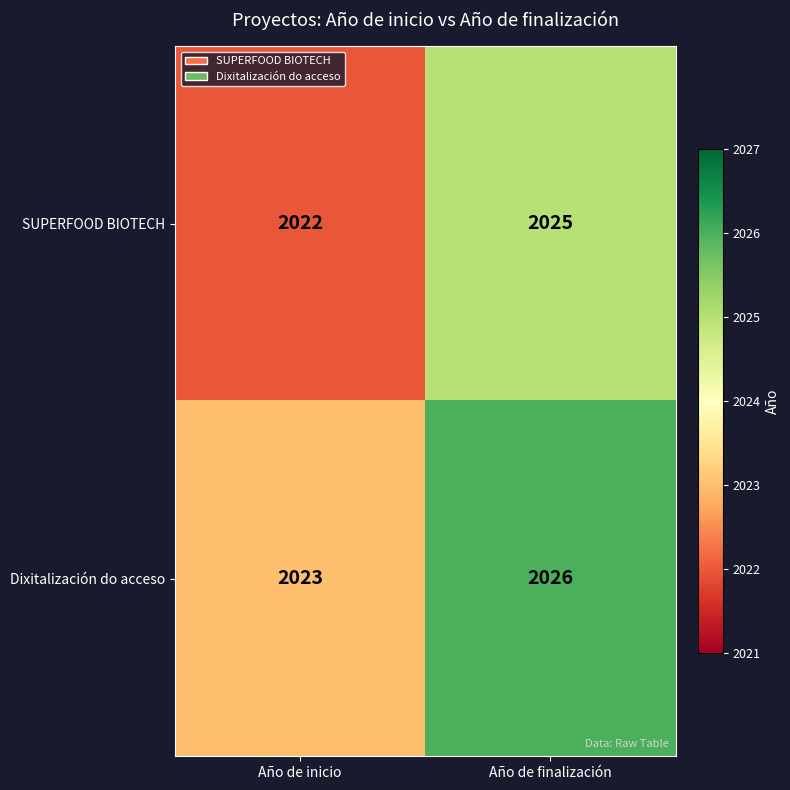

What is the difference between the SUPERFOOD BIOTECH values at Año de finalización and Año de inicio?

3